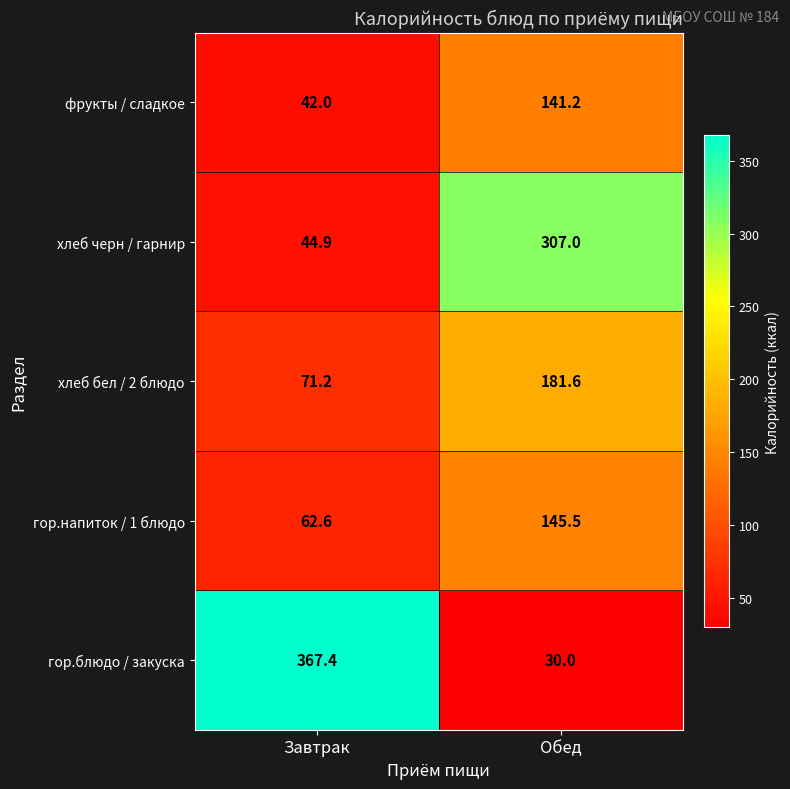

What is the difference between the maximum and minimum values in the хлеб бел / 2 блюдо series?

110.4